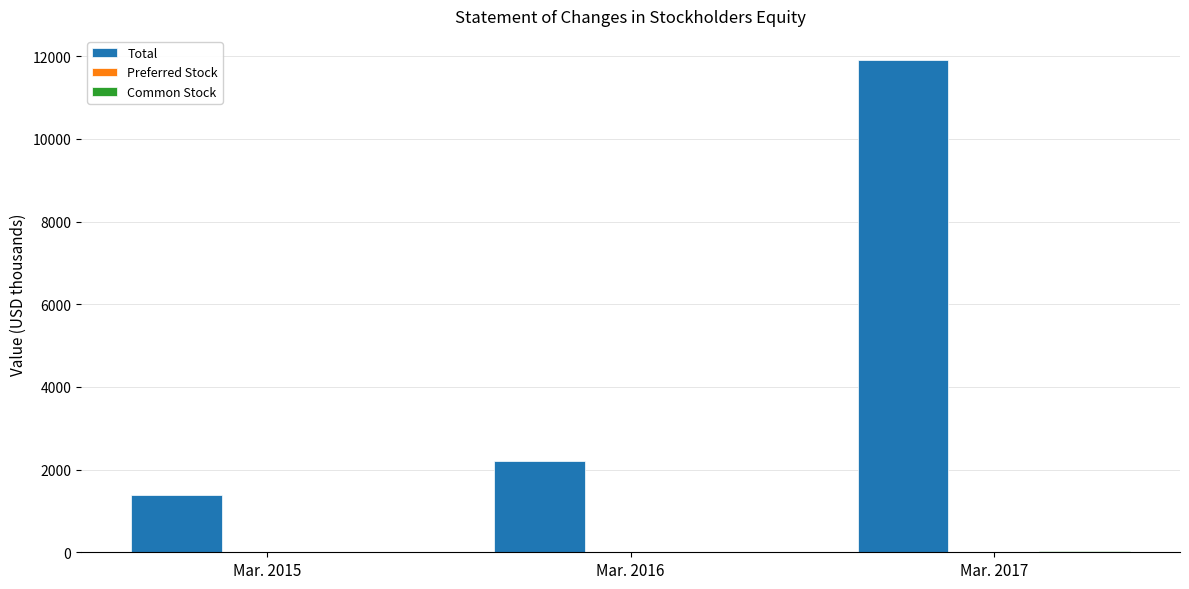

Where is Total nearest to the value 6641?

Mar. 2016